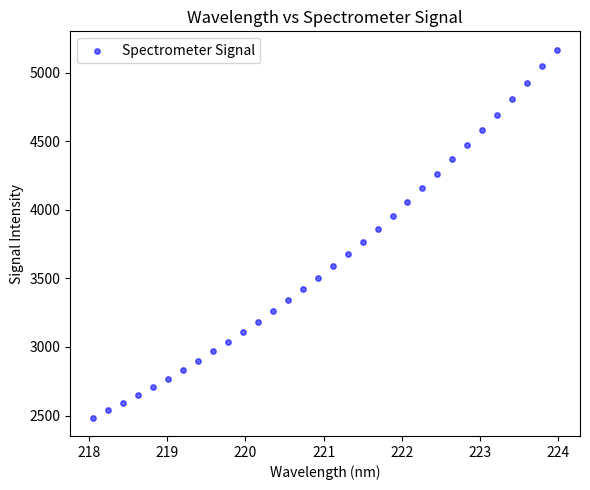

What is the range of Y values (max minus min)?

2684.0